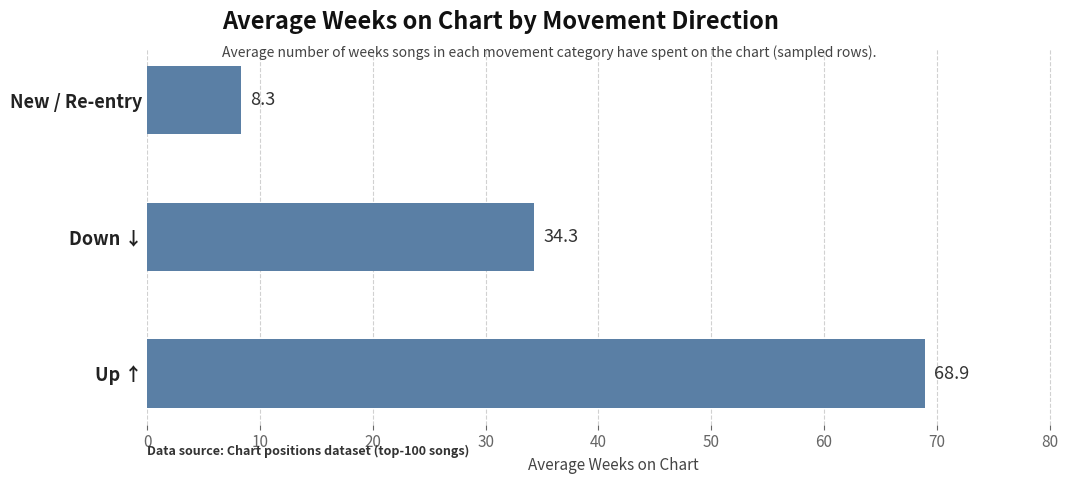

What is the sum of all values?

111.5